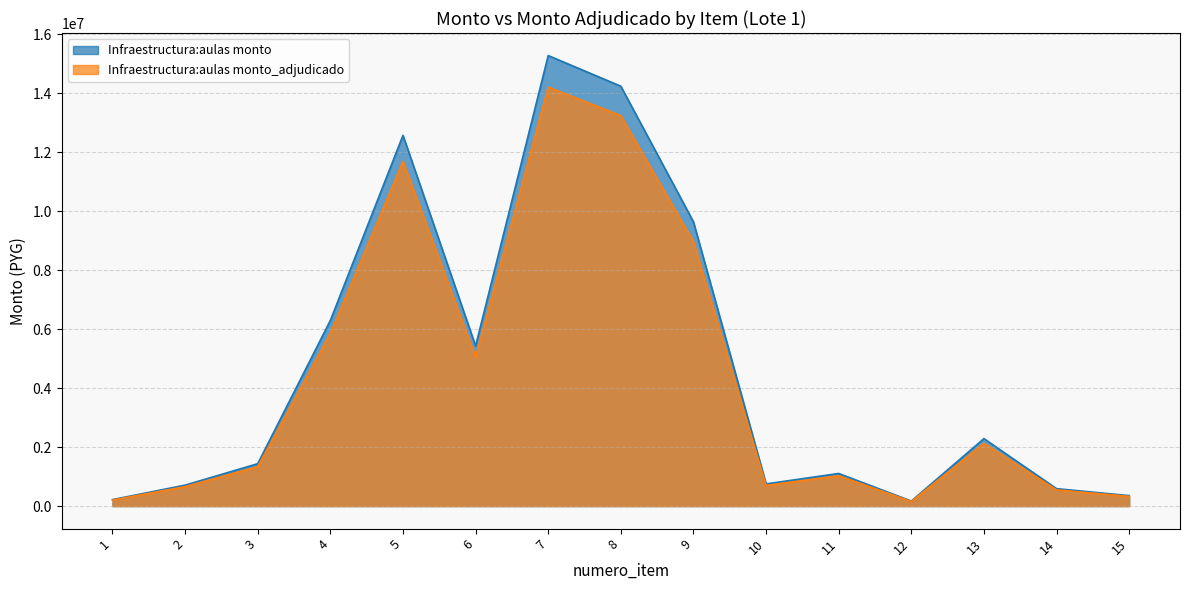

How many interior local peaks does the Infraestructura:aulas monto_adjudicado series have?

4